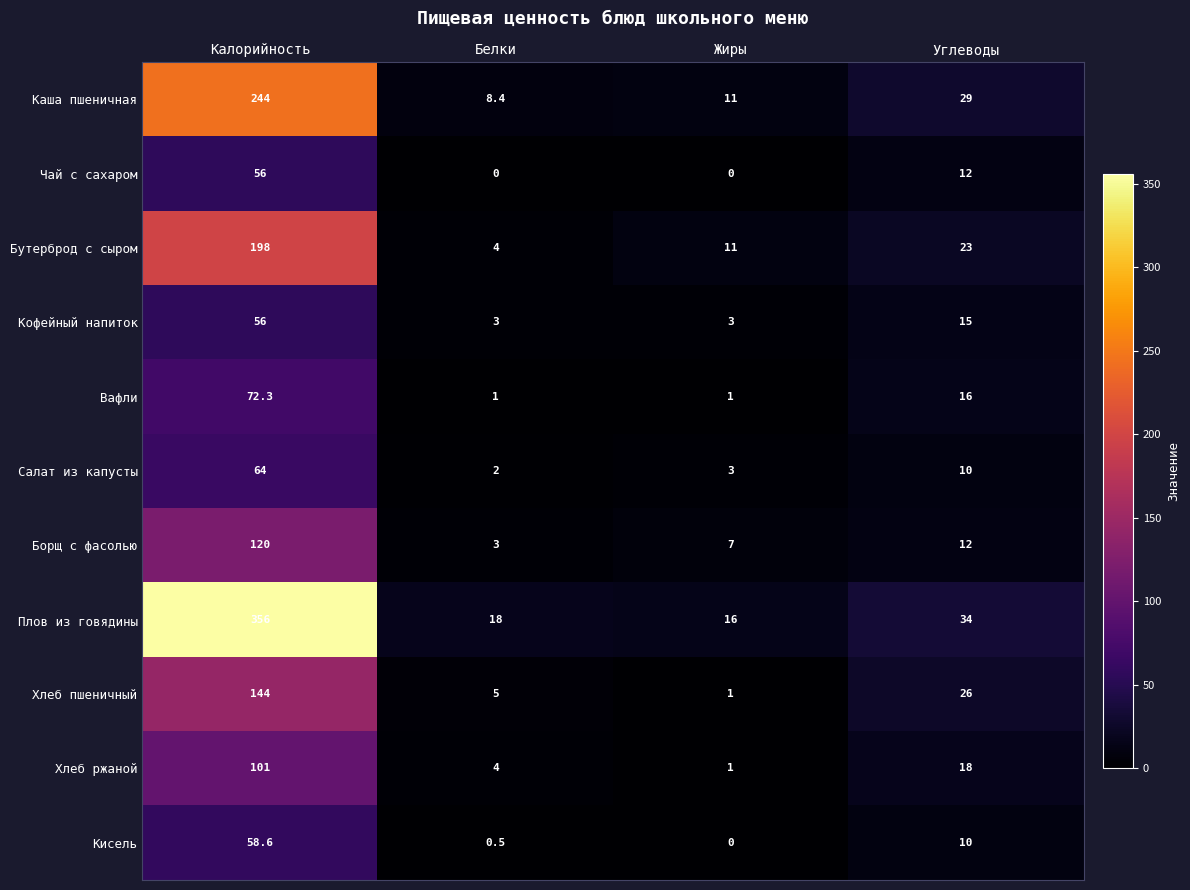

Count the number of categories in the chart.

4